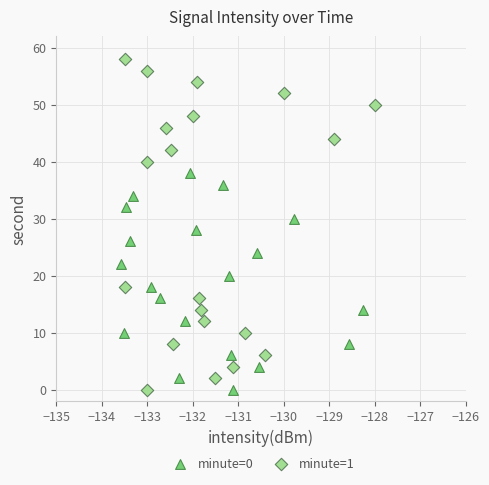

What are all the series names shown in the legend?

minute=0, minute=1